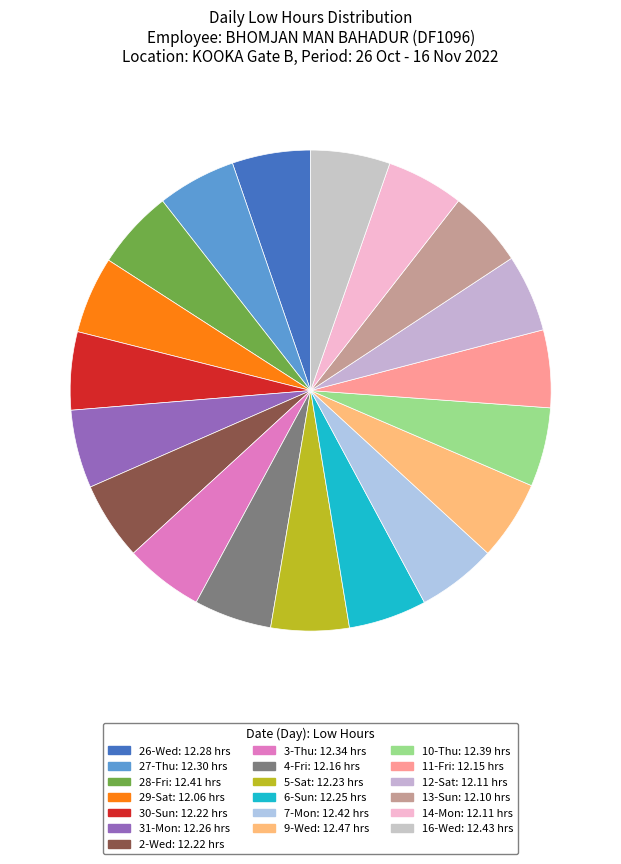

What is the ratio of the value at 6-Sun to the value at 13-Sun?

1.0